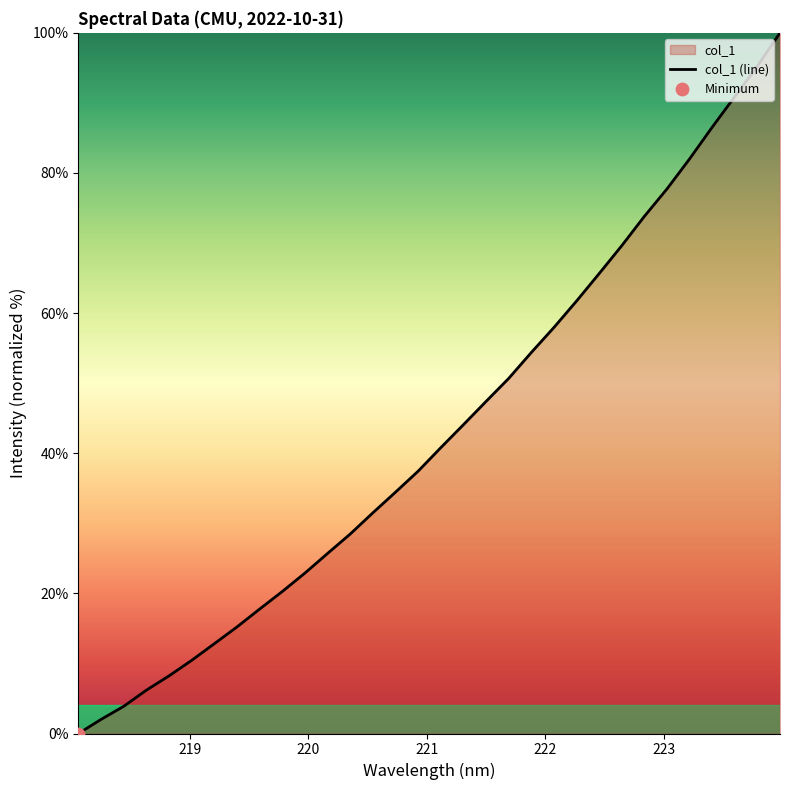

What is the ratio of the value at 218.442 to the value at 221.1174?

0.1